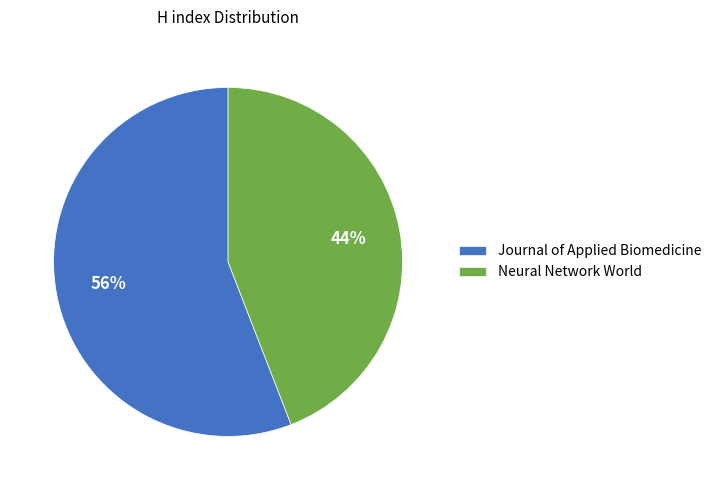

Which category has the biggest portion of the pie?

Journal of Applied Biomedicine